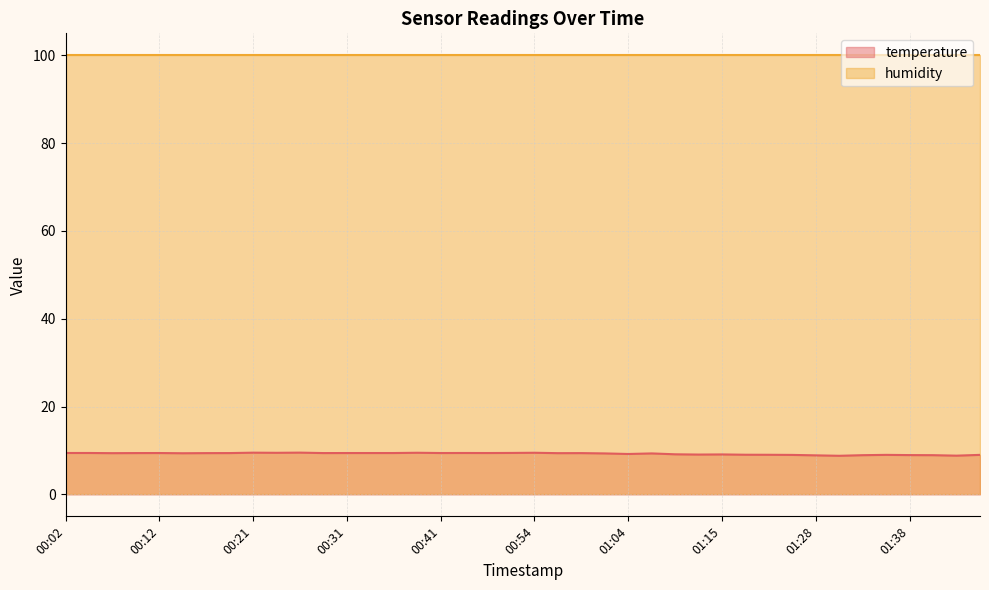

Where is the data nearest to the value 9?

01:35